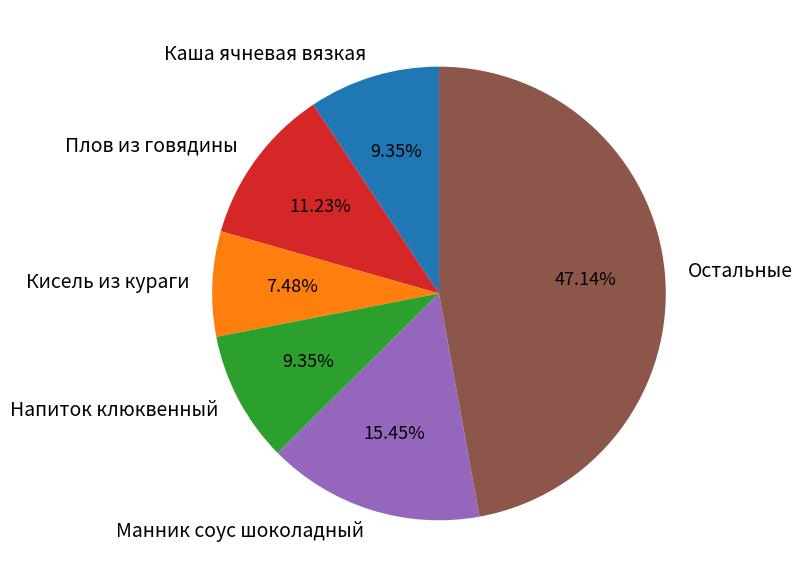

Do Кисель из кураги and Плов из говядины together represent more than half of the pie?

No